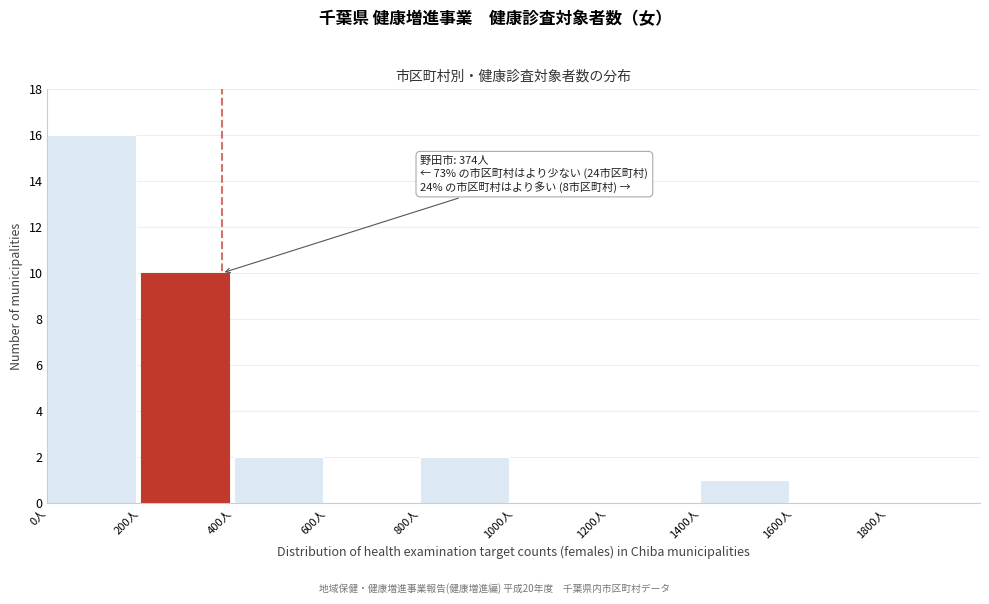

Over which range of the x-axis is the bar tallest?

0 to 200